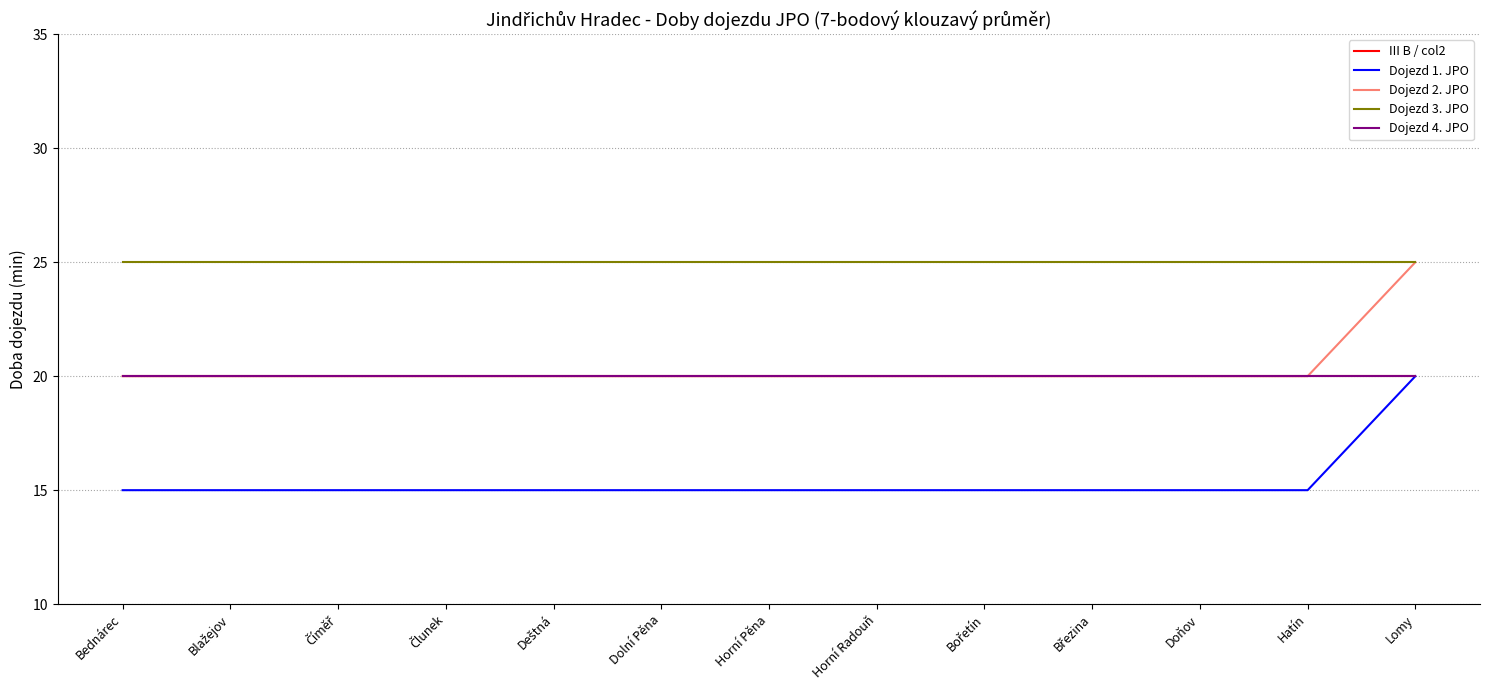

The Dojezd 1. JPO series shows 27 at Lomy. True or false?

False